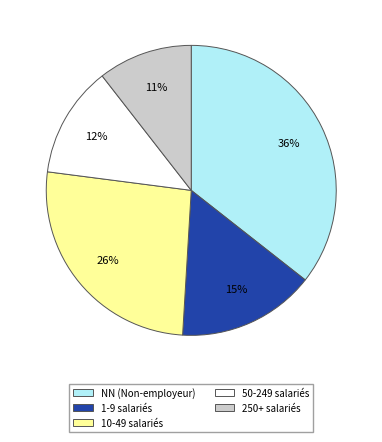

To the nearest percent, what is the average slice percentage?

20%